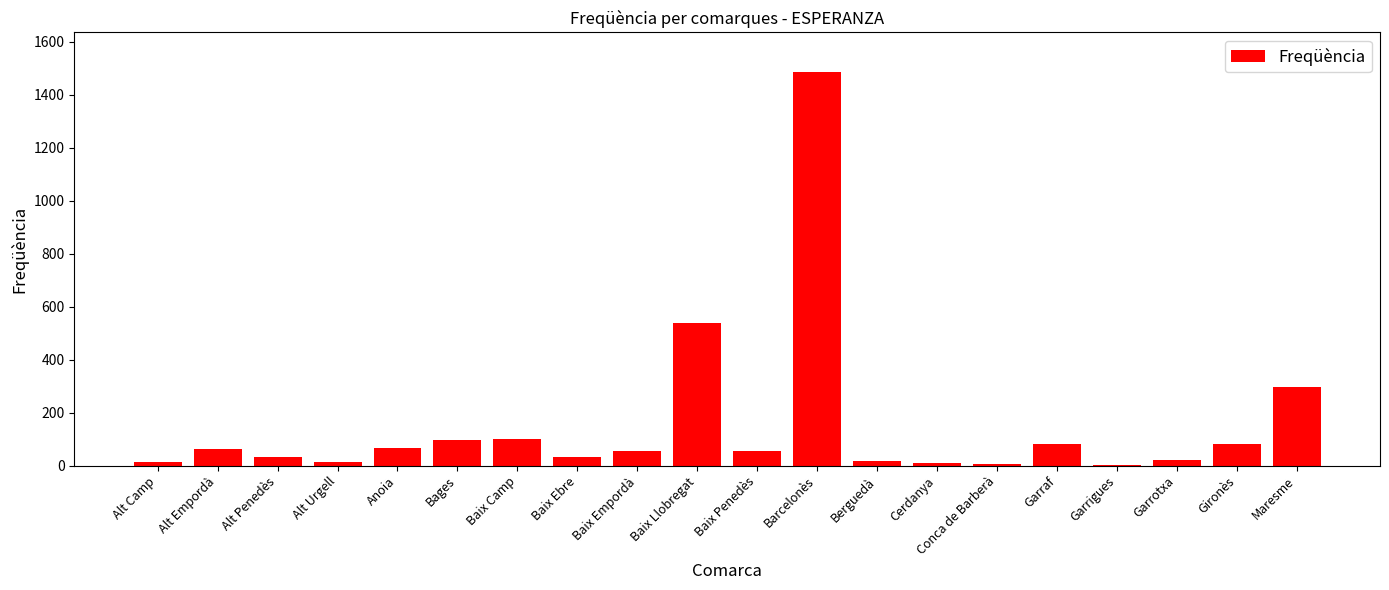

What is the difference between the values at Cerdanya and Berguedà?

9